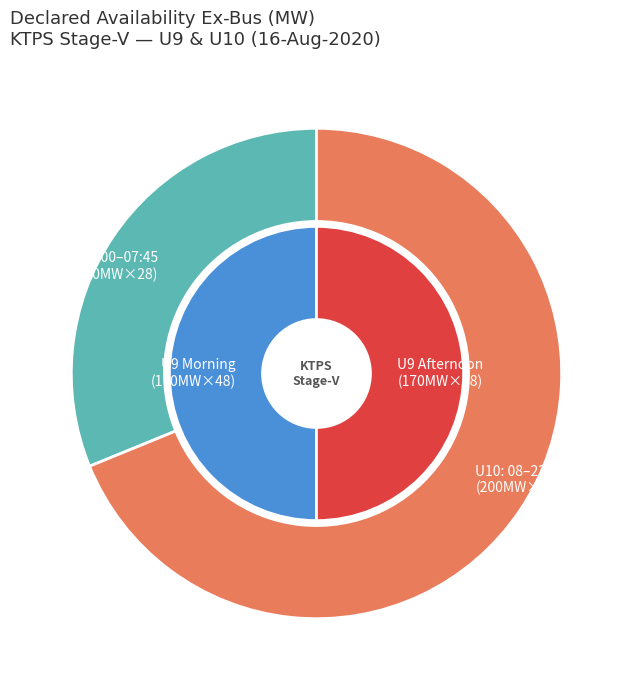

Does any single category account for the majority?

No